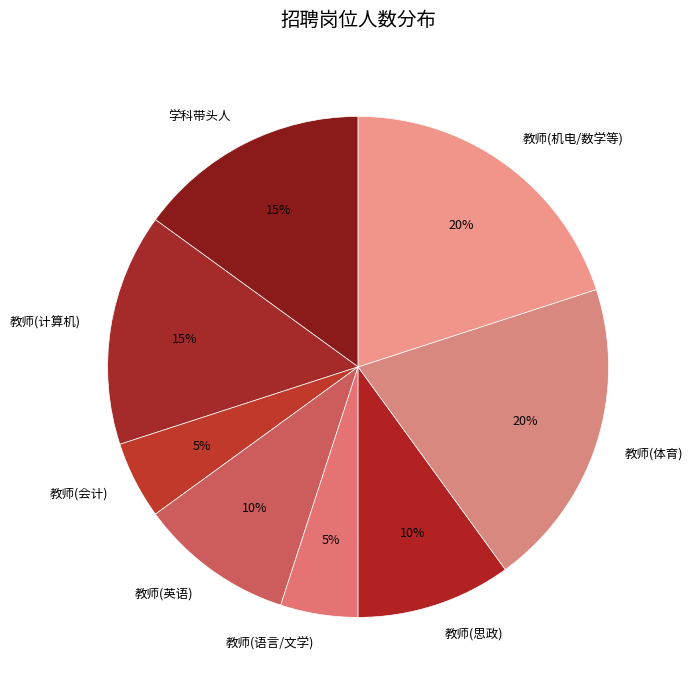

How many slices are in this pie chart?

8